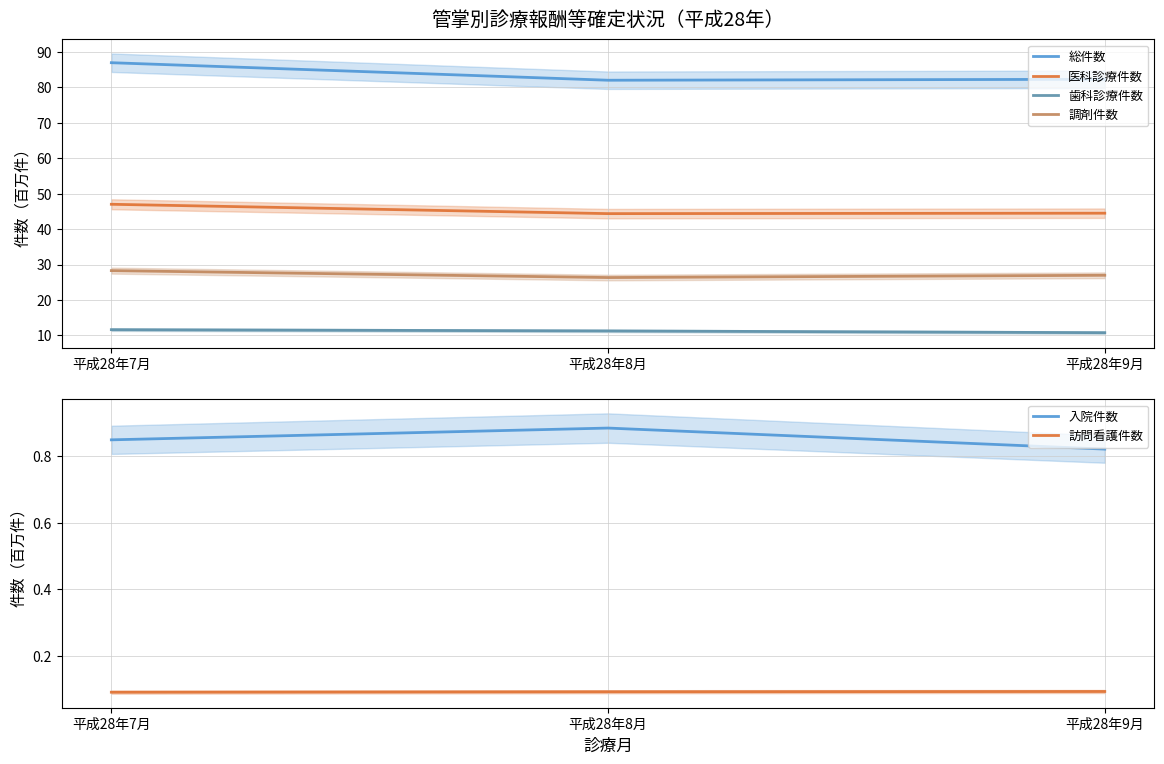

At how many categories does at least one series exceed 70?

3